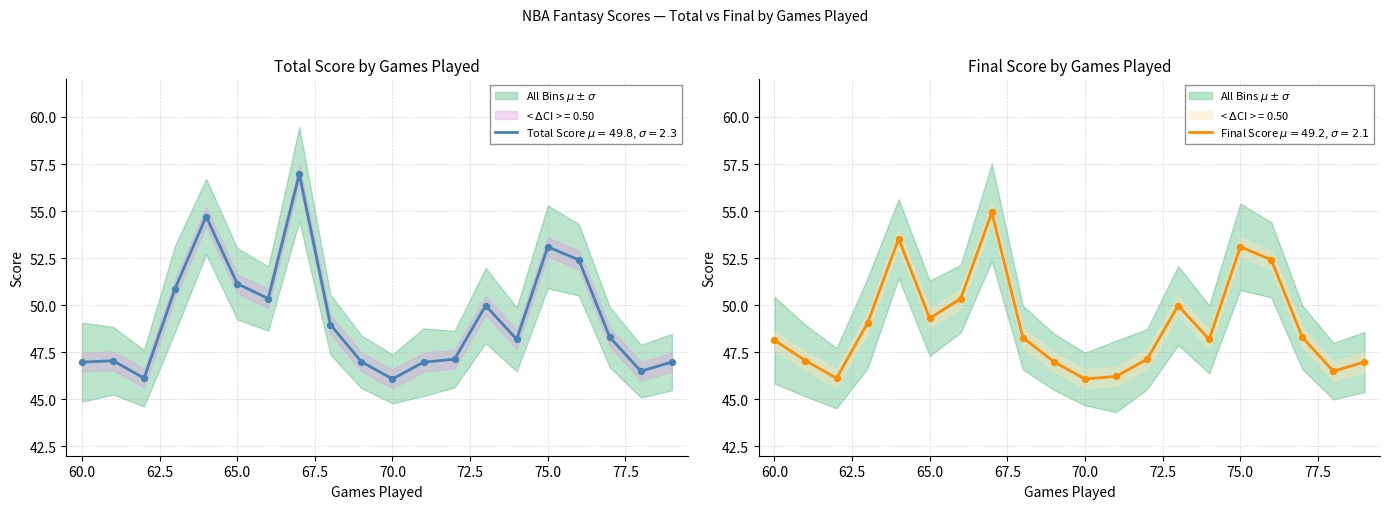

At which category is the sum across all series the highest?

67